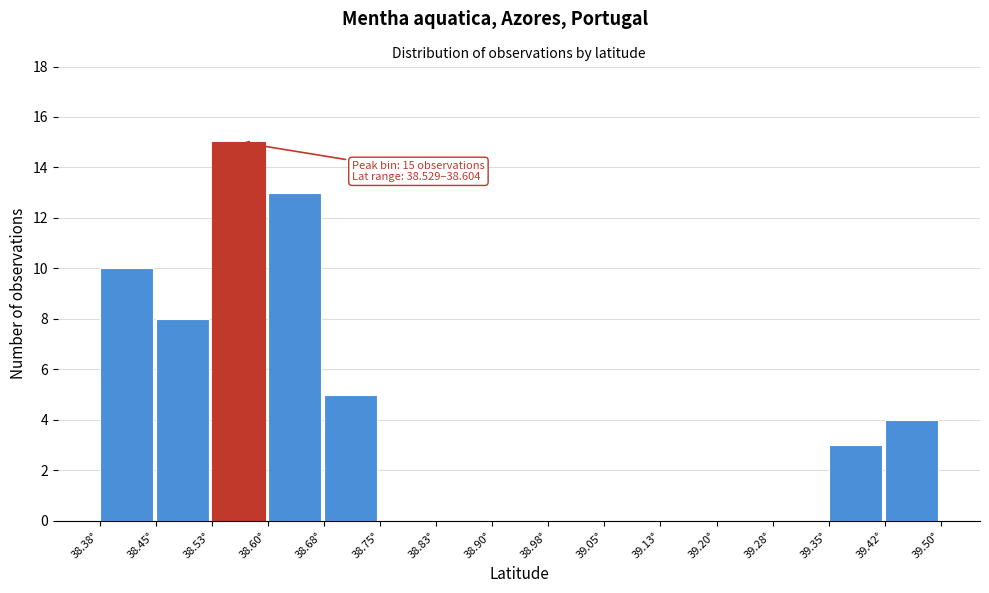

Which range on the x-axis has the tallest bar?

38.53 to 38.60